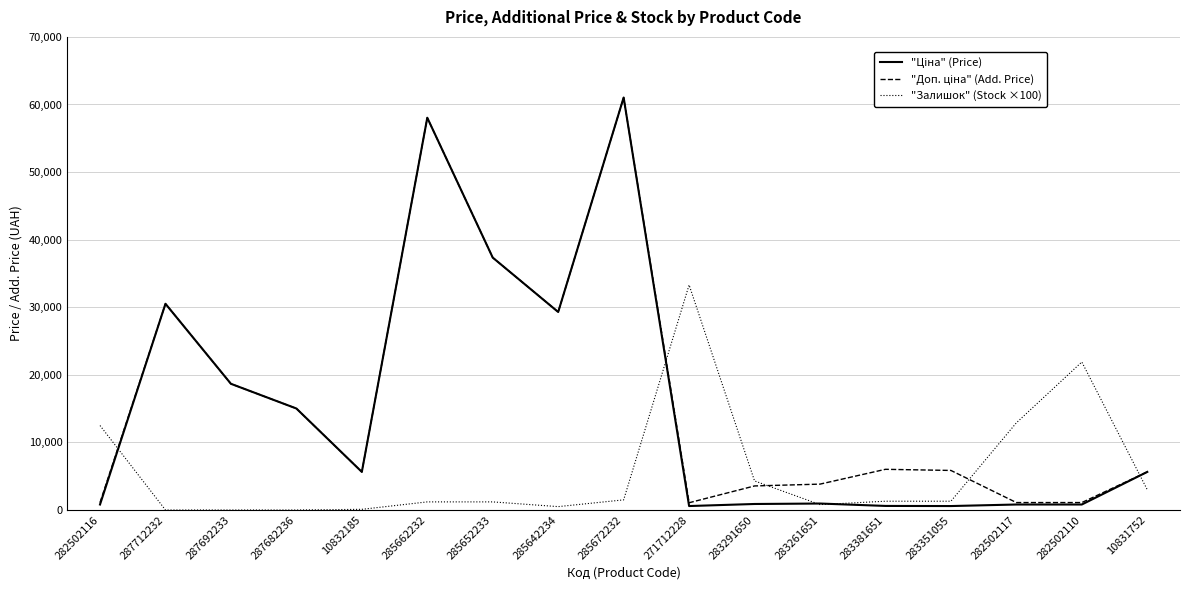

What is the total value across all series at 283381651?

7922.9